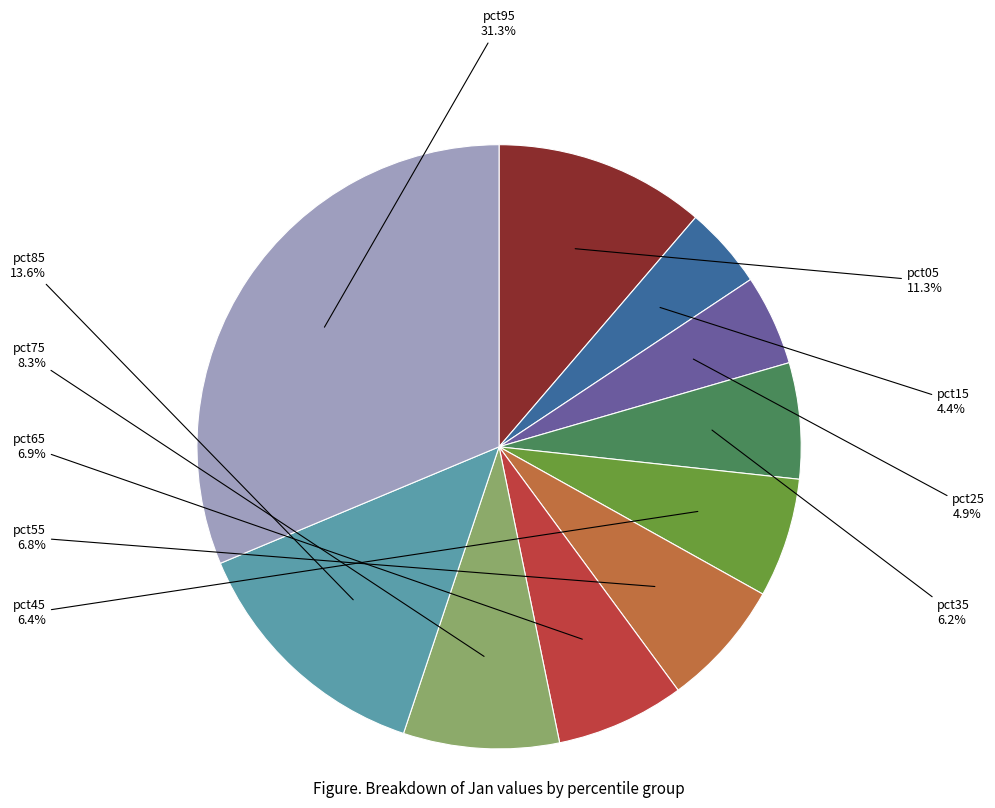

Is there a majority slice in this chart?

No